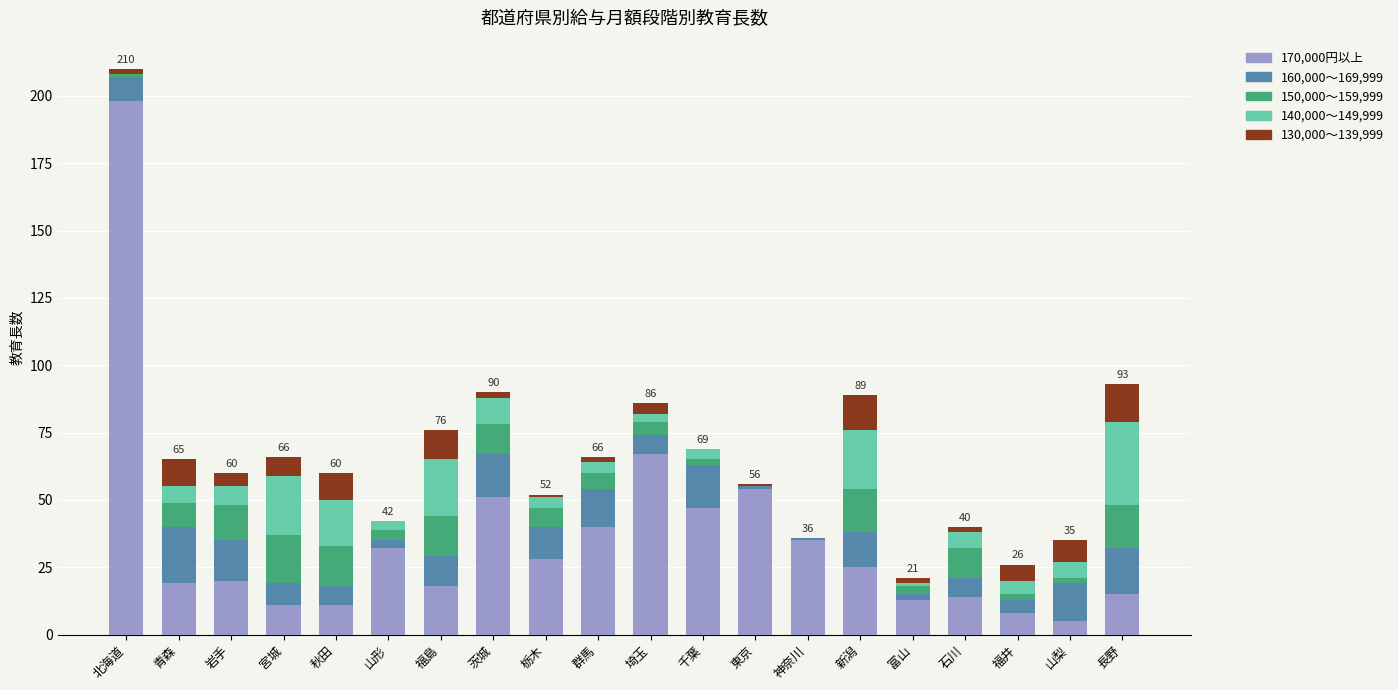

The value of 170,000円以上 at 山形 is 32. True or false?

True